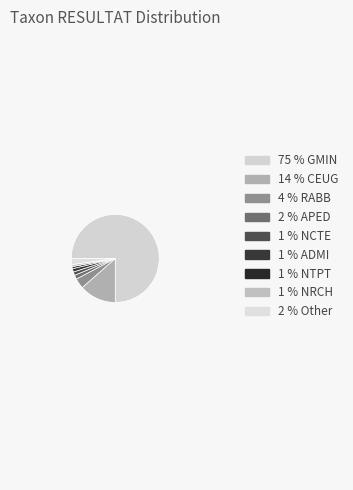

How many slices are in this pie chart?

9